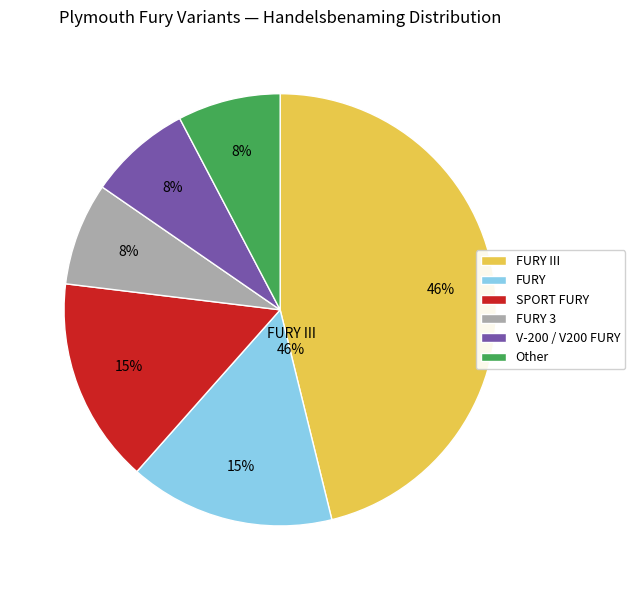

What is the ratio of the value at V-200 FURY / V200 FURY to the value at FURY?

0.5